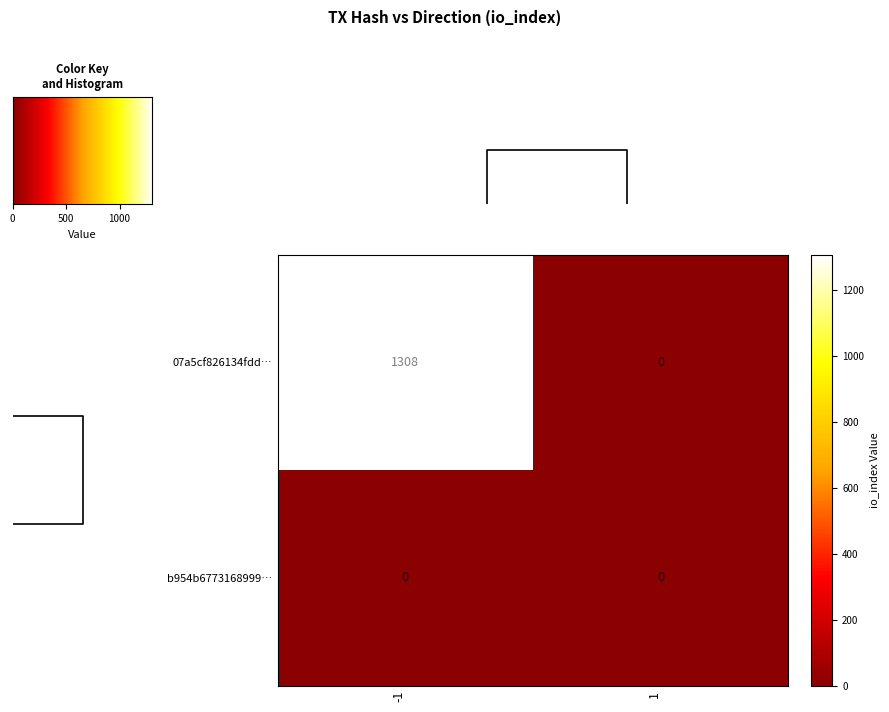

The value of b954b6773168999… at -1 is 0. True or false?

True